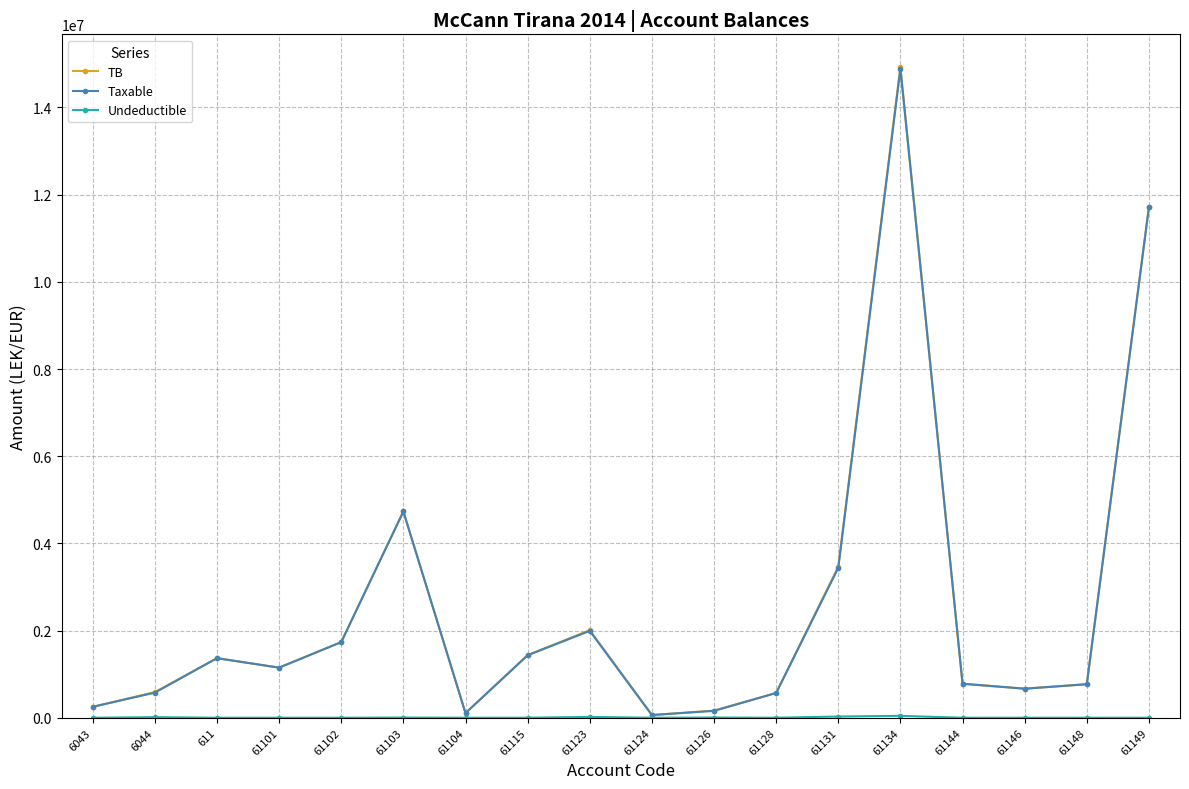

Which series has the largest range (max minus min)?

TB